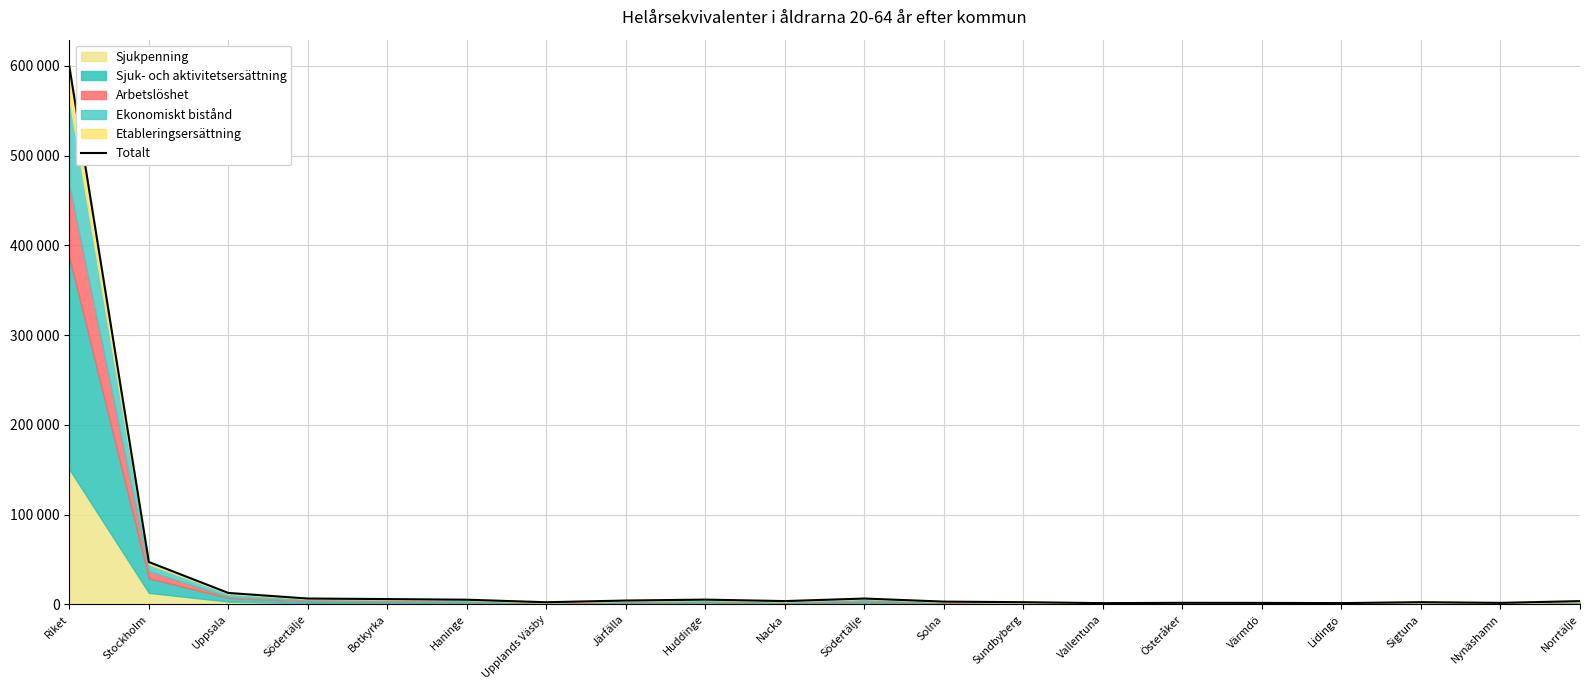

The value at Botkyrka is 9008.3. True or false?

False